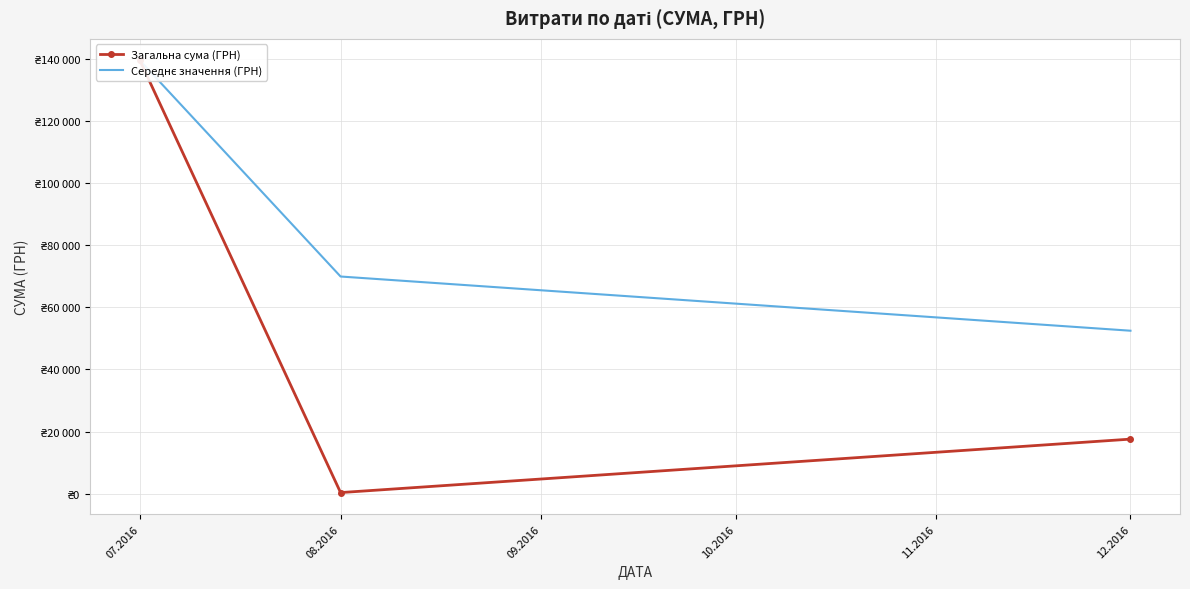

List the series in order of their peak value, highest first.

Загальна сума (ГРН), Середнє значення (ГРН)